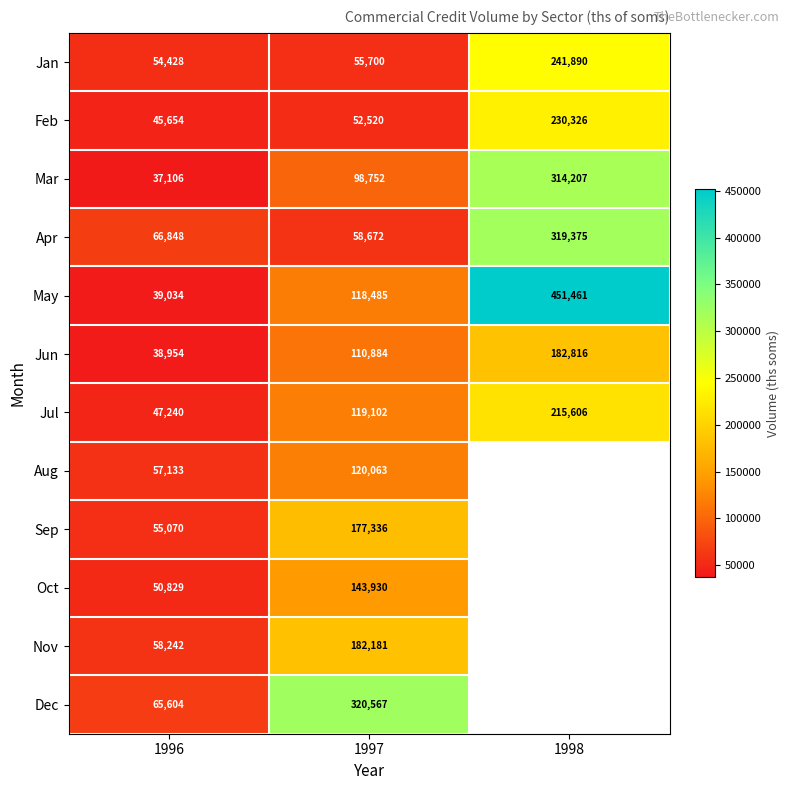

What is the minimum value shown in the chart?

37106.3